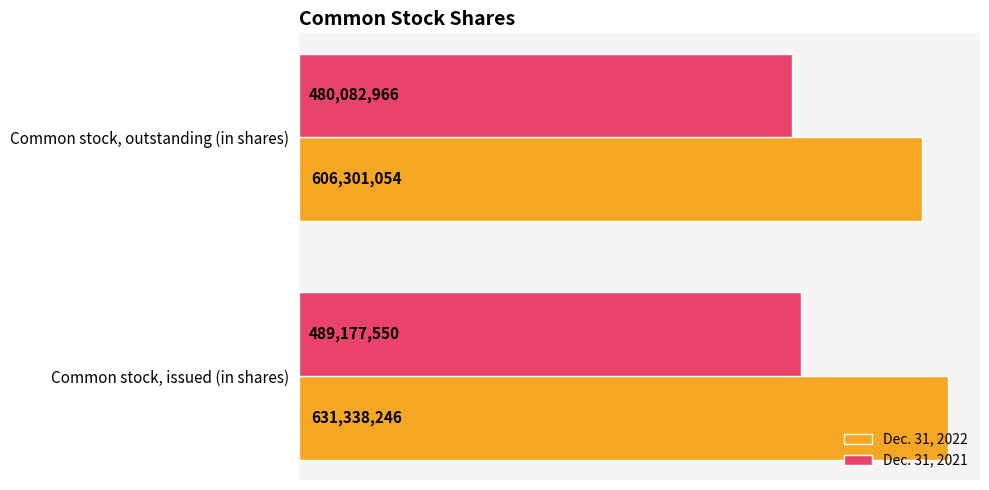

Which series has the widest spread of values?

Dec. 31, 2022